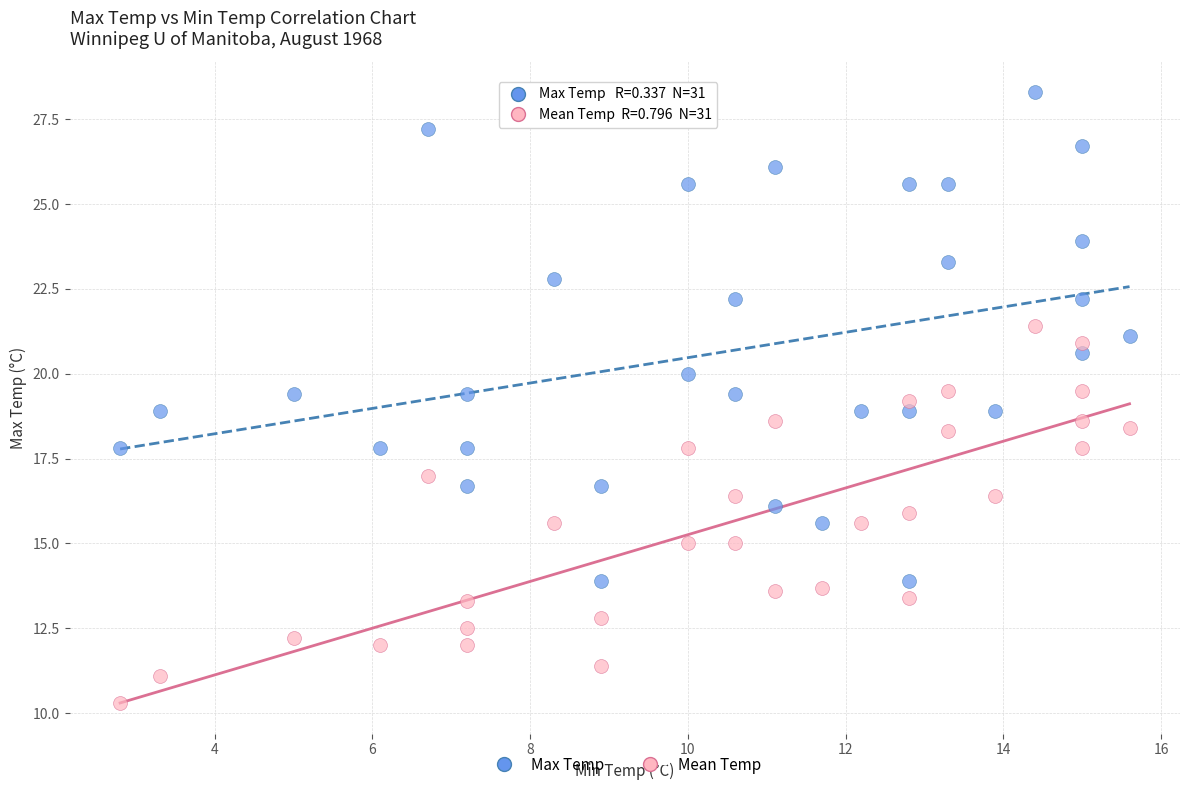

Across all data points, what is the range of X values (max minus min)?

12.8